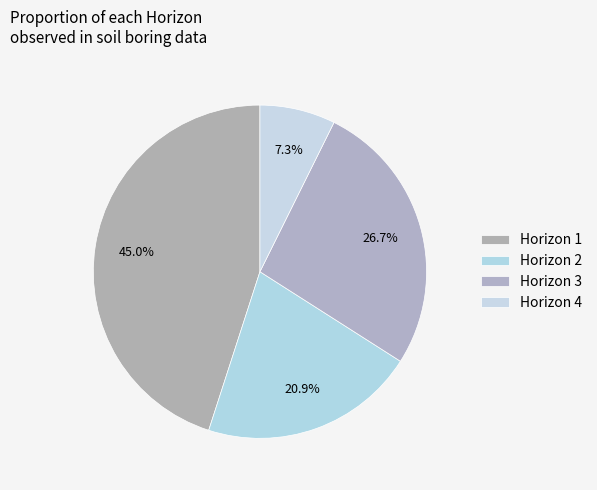

Count the number of slices in the pie.

4